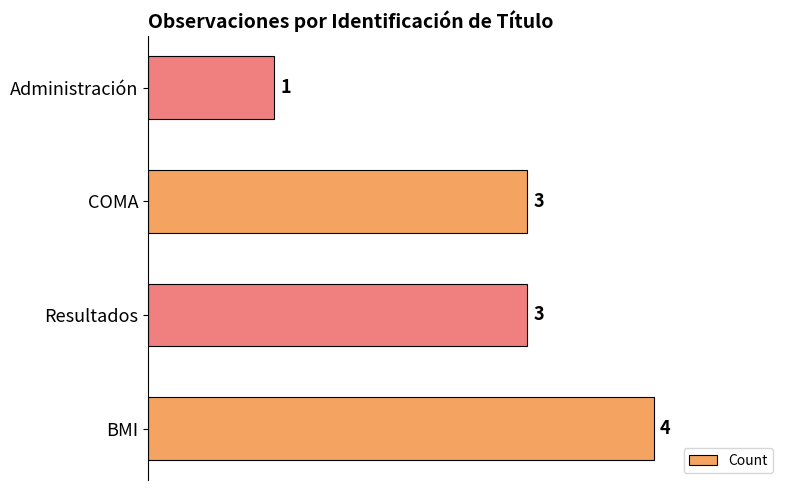

Reading bottom to top, transcribe all the data shown in this chart.

BMI=4	Resultados=3	COMA=3	Administración=1